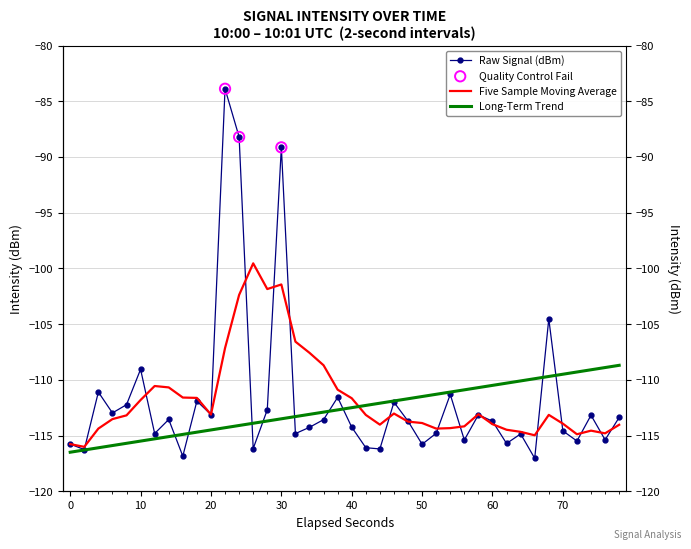

Which series reaches the minimum Y coordinate?

Raw Signal (dBm)